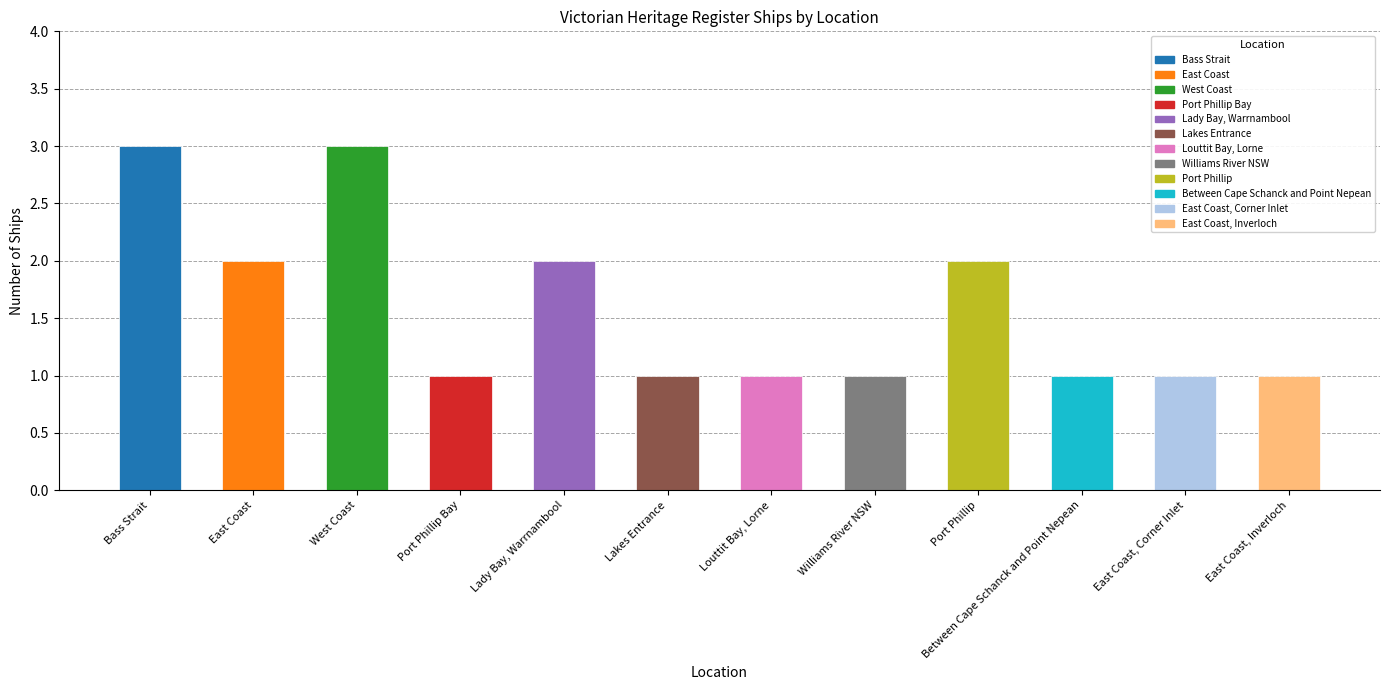

What is the label of the 10th bar from the left?

Between Cape Schanck and Point Nepean